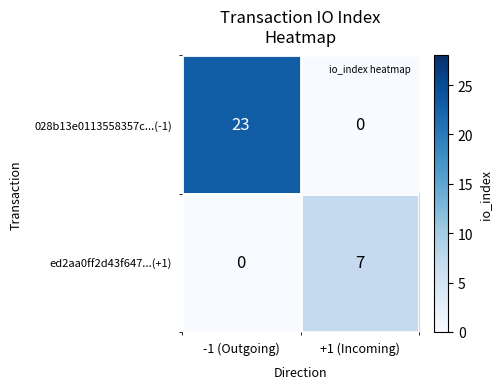

How many positive values does the 028b13e0113558357c...(-1) series have?

1